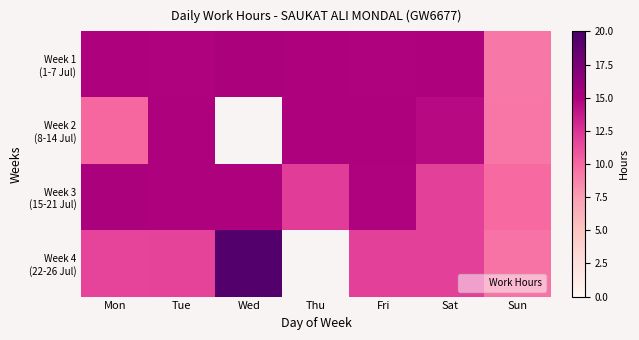

At which category is the sum across all series the highest?

Fri